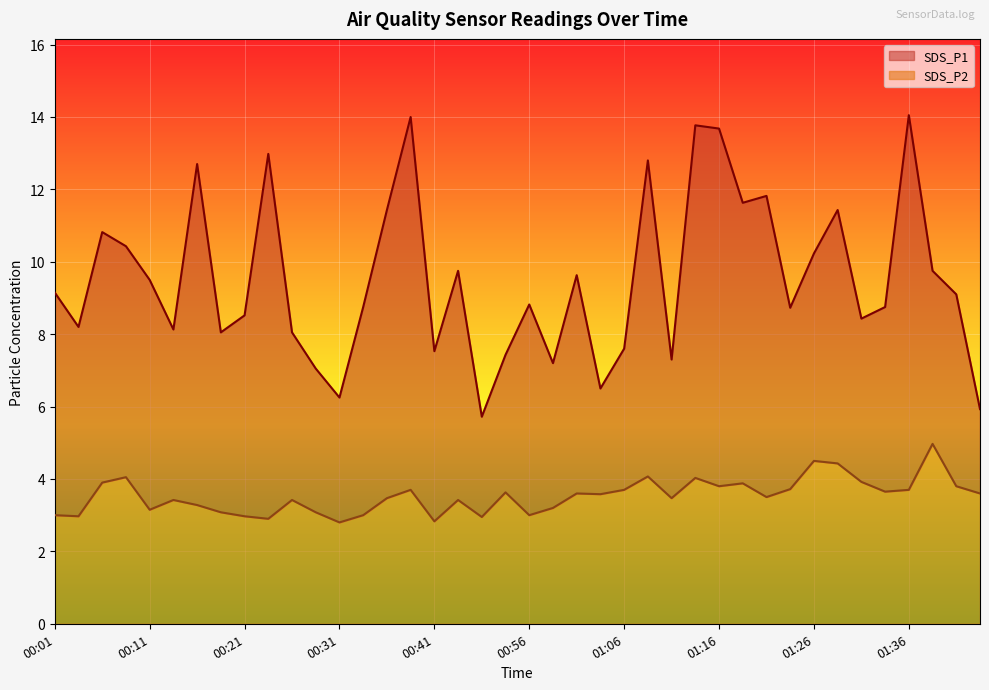

Between 00:21 and 00:26, which is larger?

00:21